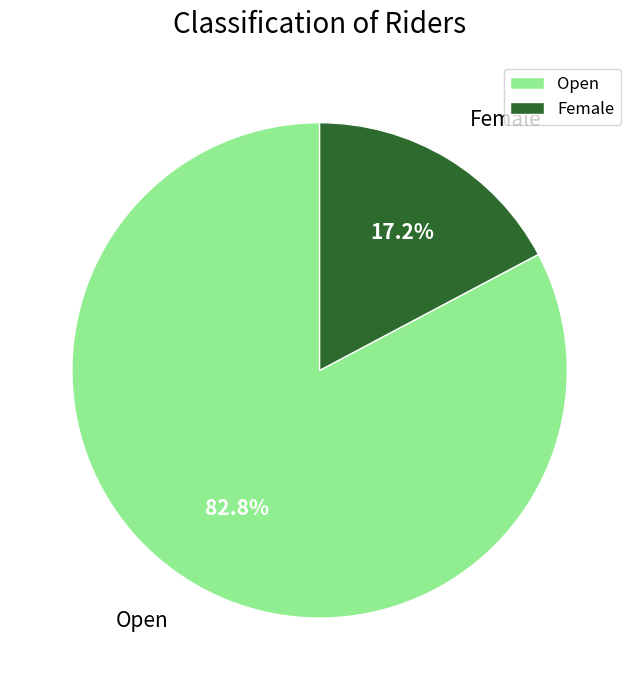

Combined, what portion of the pie is Female and Open?

100.0%